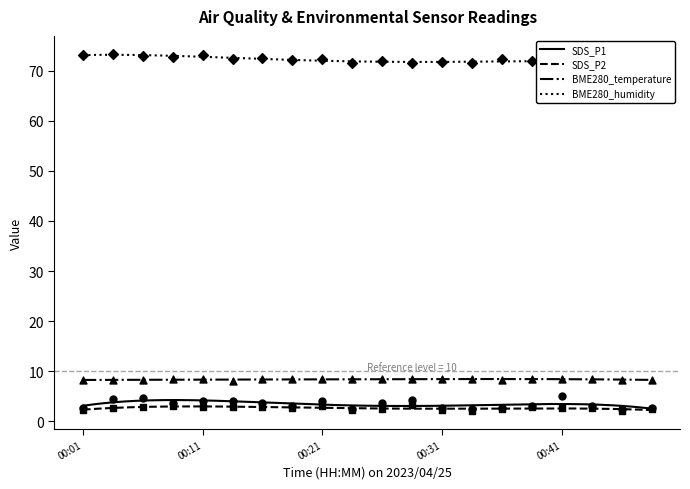

Which series contains the lowest Y value?

SDS_P2